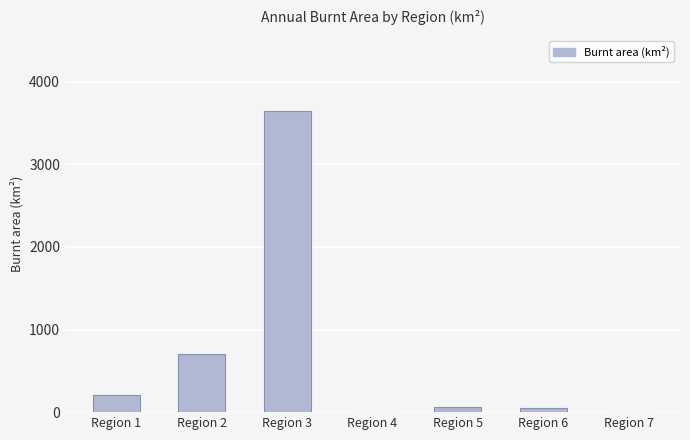

Is it true that the value at Region 1 is 203.6?

True